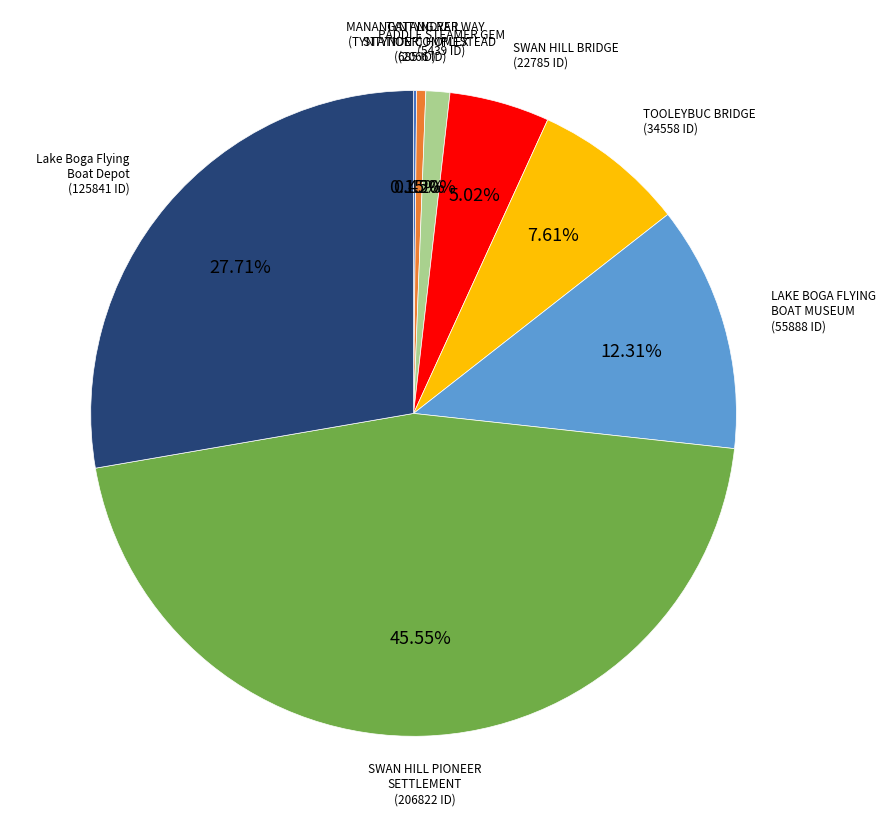

Does any single category account for the majority?

No